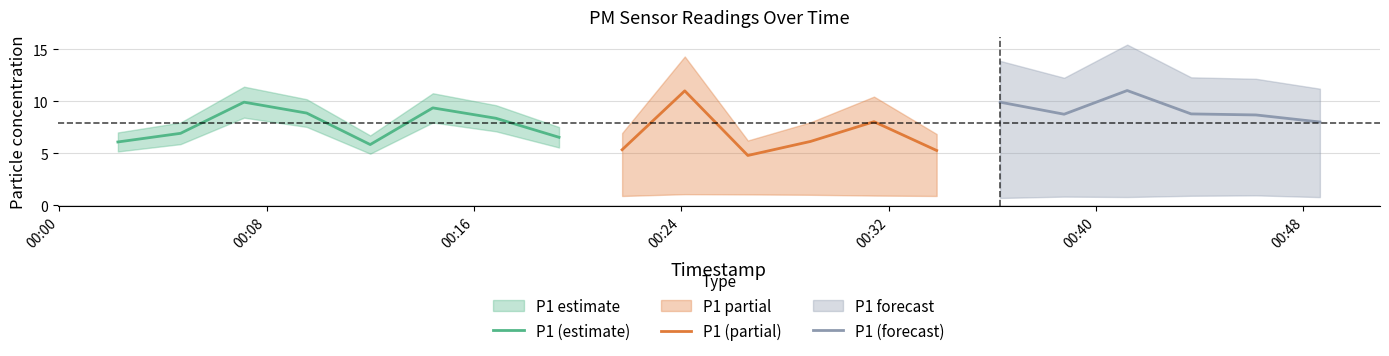

What is the maximum value for P1 (estimate)?

9.9